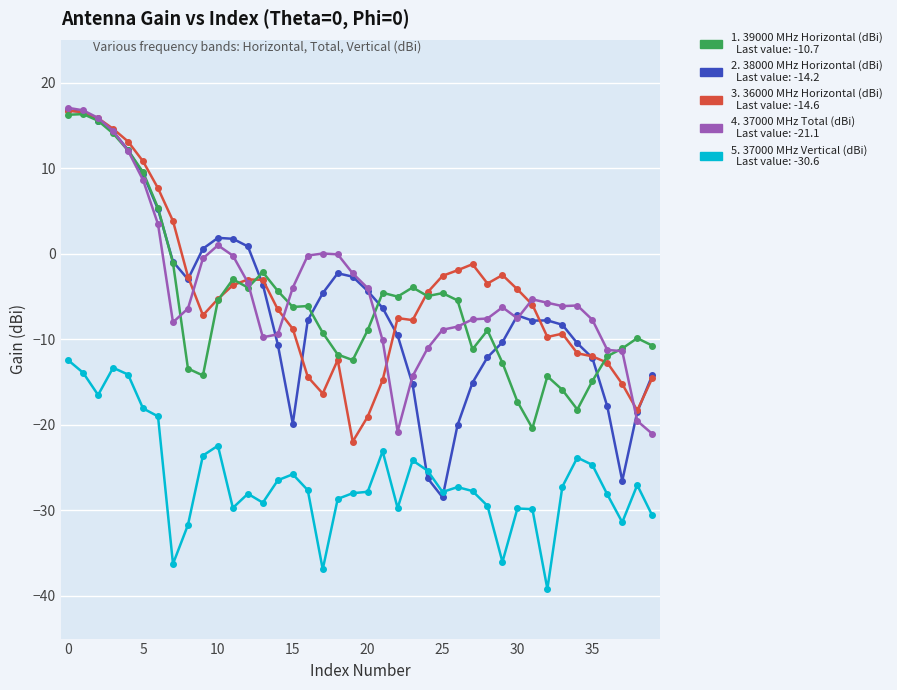

What is the maximum value shown in the chart?

17.1